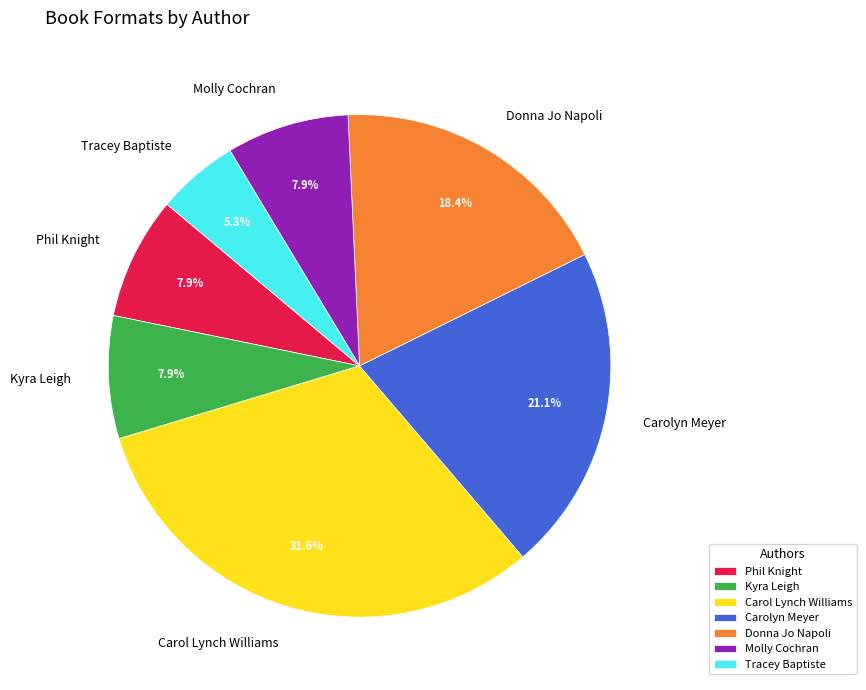

To the nearest percent, what is the difference between the Donna Jo Napoli and Carol Lynch Williams slice percentages?

13%